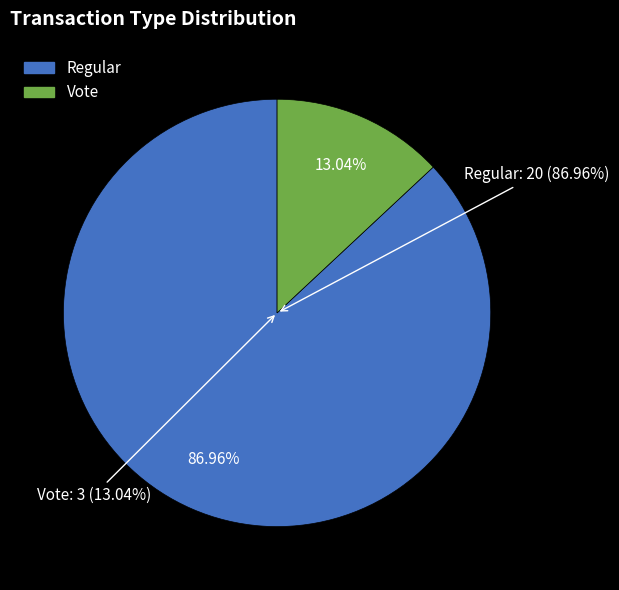

To the nearest percent, what is the difference between the largest and smallest slice percentages?

74%